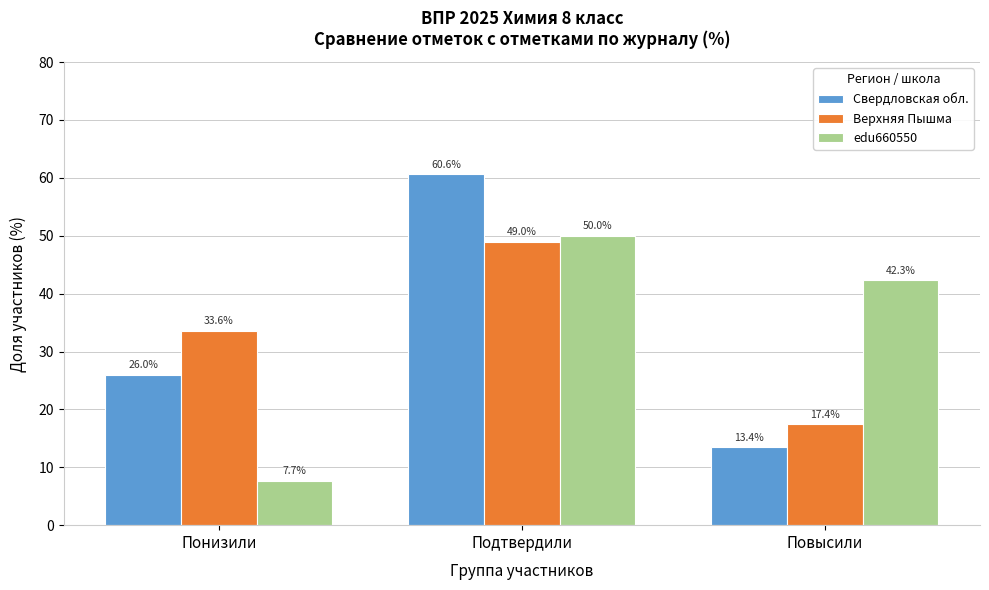

Reading right to left, what are all the values shown in this chart?

Свердловская обл.: Повысили=13.4	Подтвердили=60.6	Понизили=26.0
Верхняя Пышма: Повысили=17.4	Подтвердили=49.0	Понизили=33.6
edu660550: Повысили=42.3	Подтвердили=50.0	Понизили=7.7